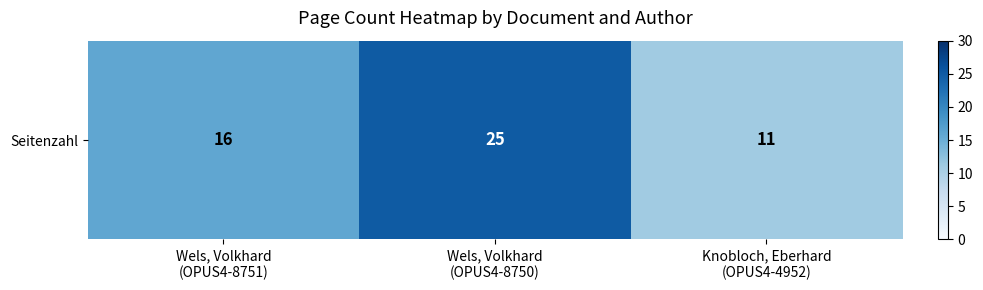

What is the smallest value displayed?

11